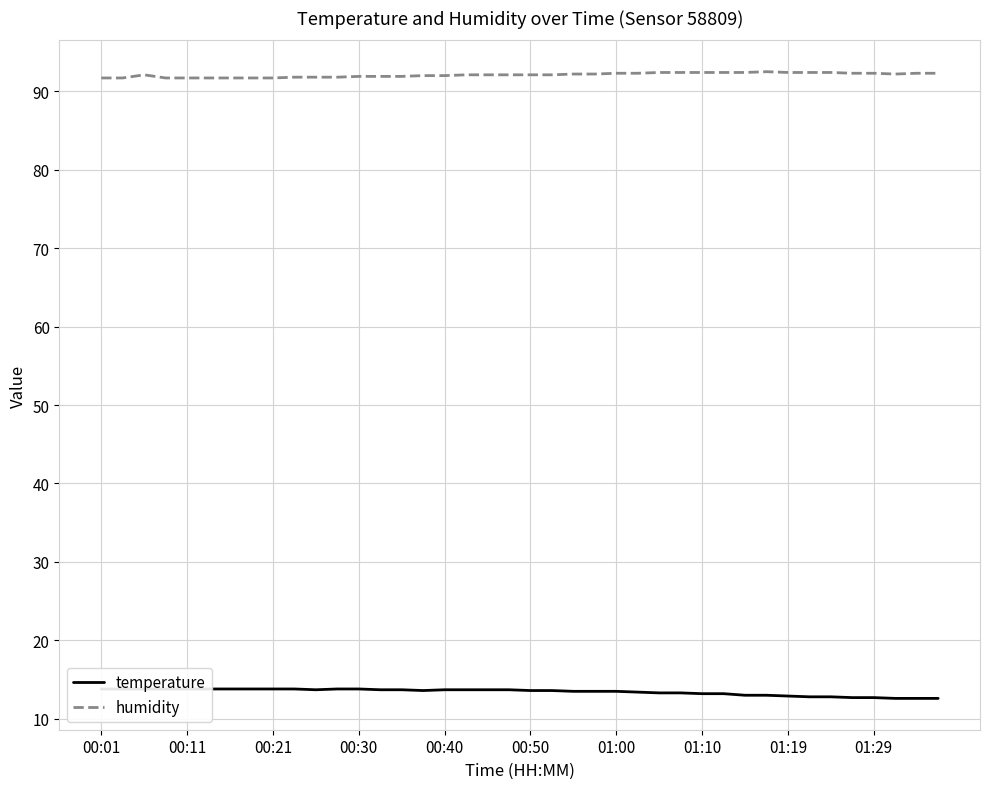

In humidity, how many points are higher than both neighbors (excluding endpoints)?

2